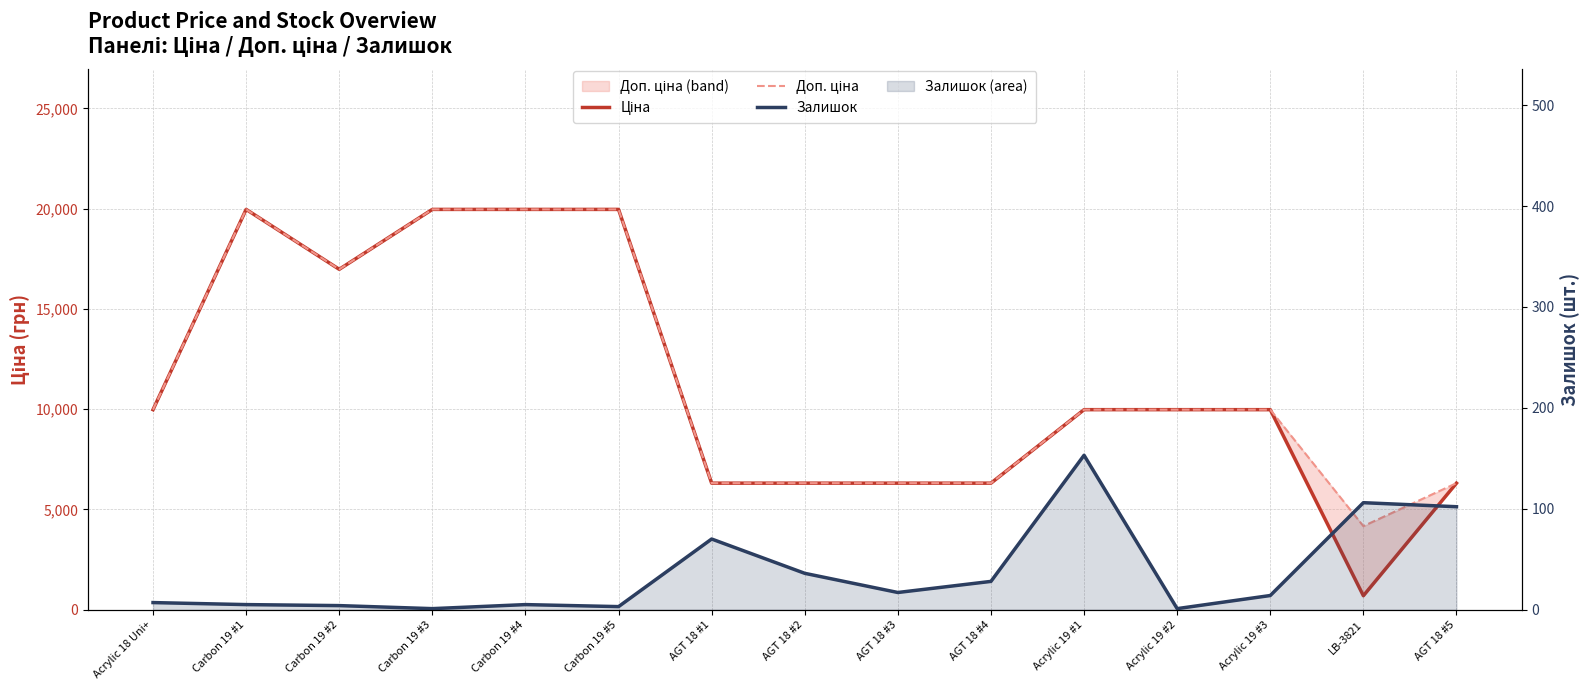

Rank the series by their maximum value, from lowest to highest.

Залишок, Ціна, Доп. ціна